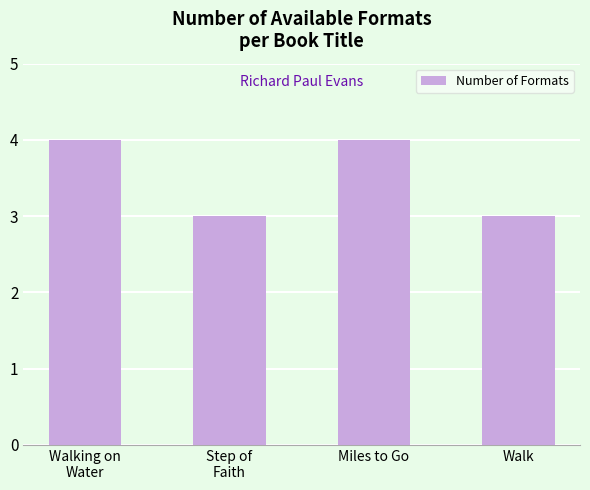

What is the sum of all values?

14